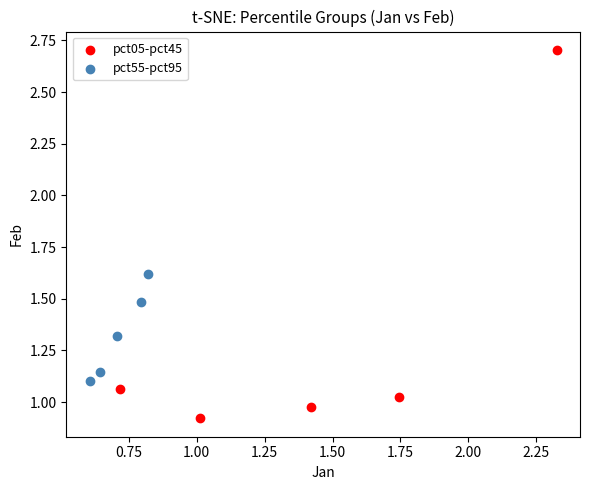

Which series contains the lowest Y value?

pct05-pct45